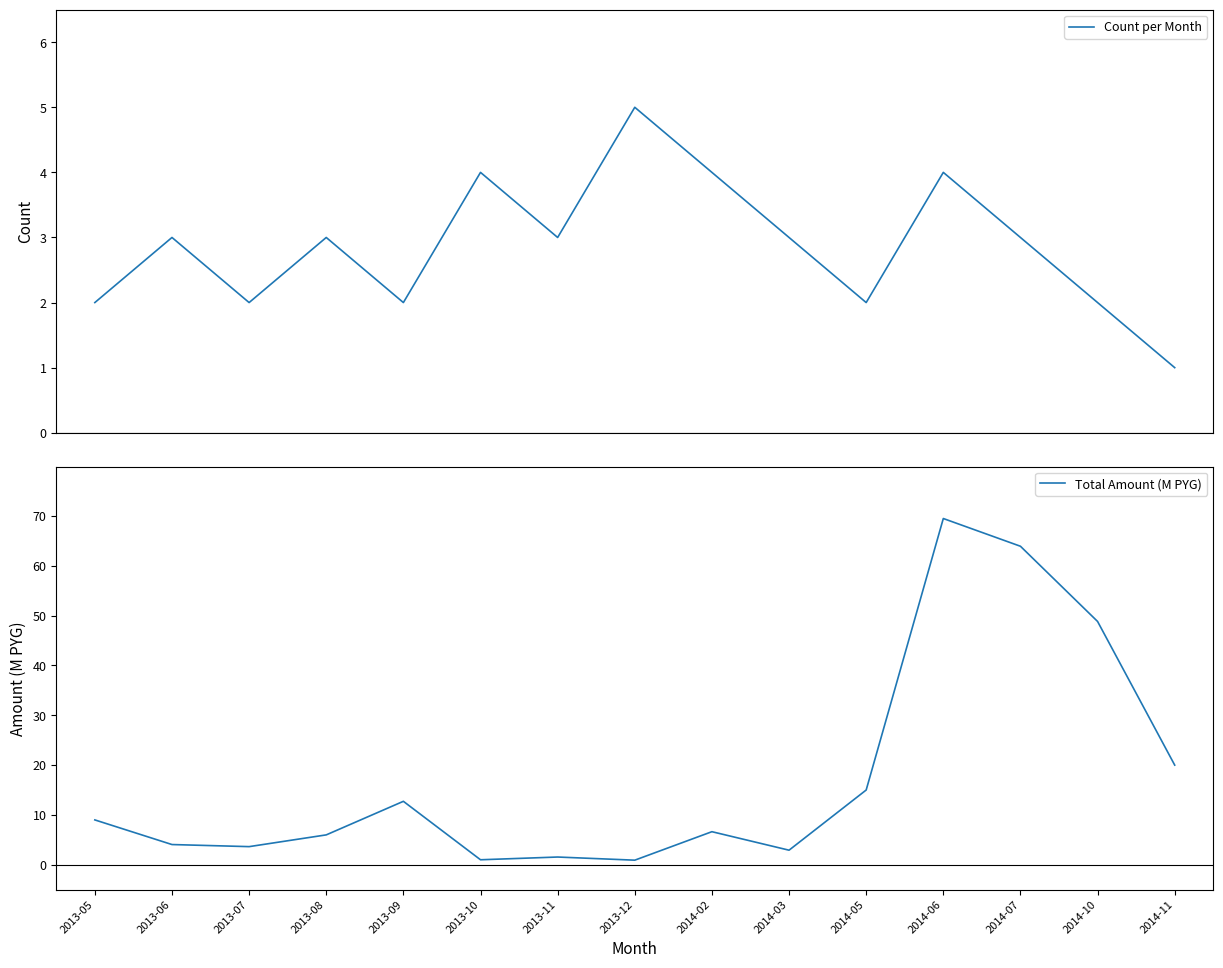

List the series in order of their peak value, lowest first.

Count per Month, Total Amount (M PYG)